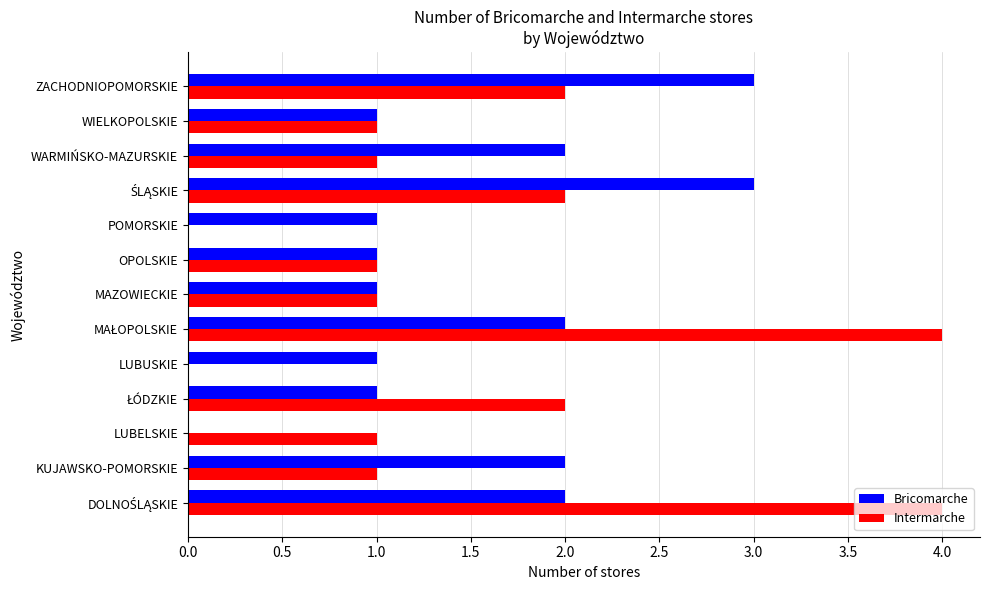

What is the maximum value for Intermarche?

4